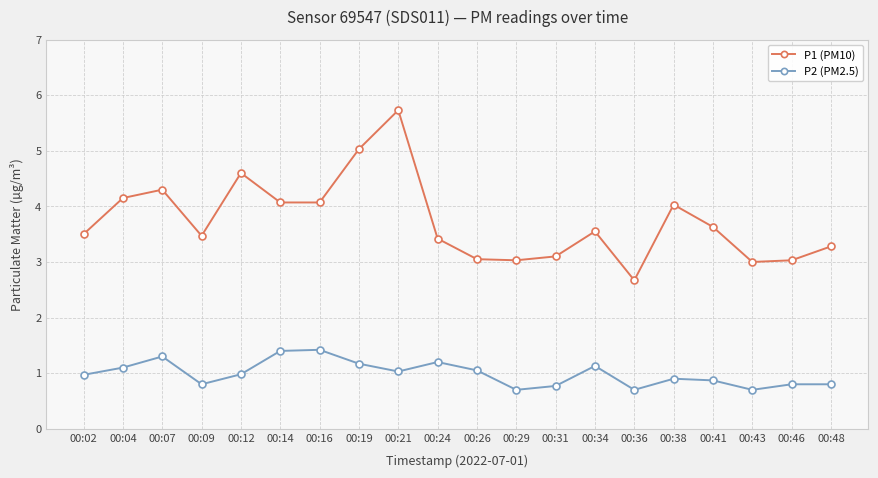

What is the difference between the P2 (PM2.5) values at 00:36 and 00:14?

0.7